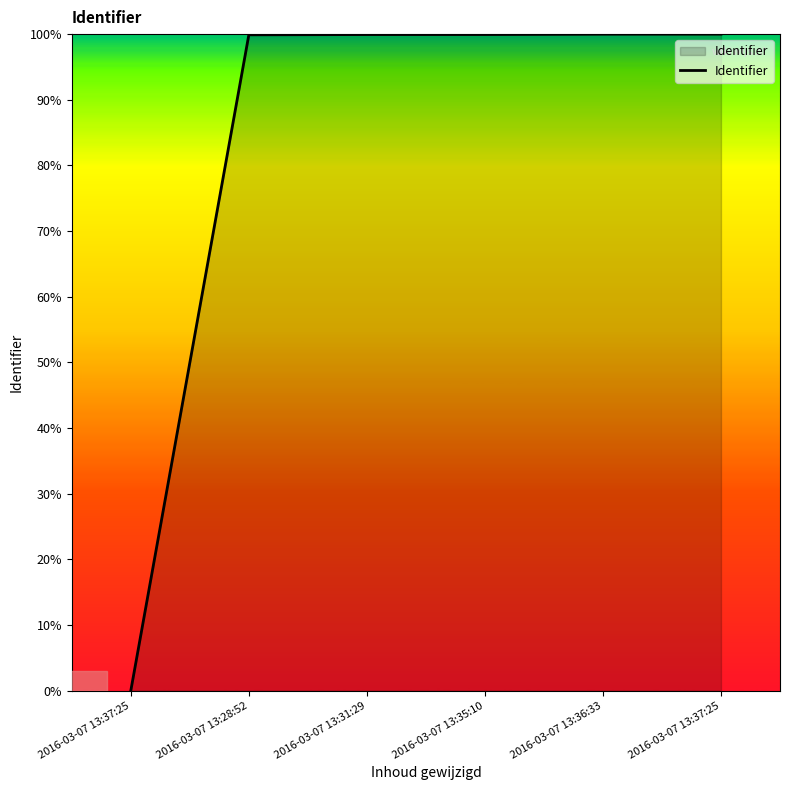

Which category has the lowest value across all series?

2016-03-07 13:37:25